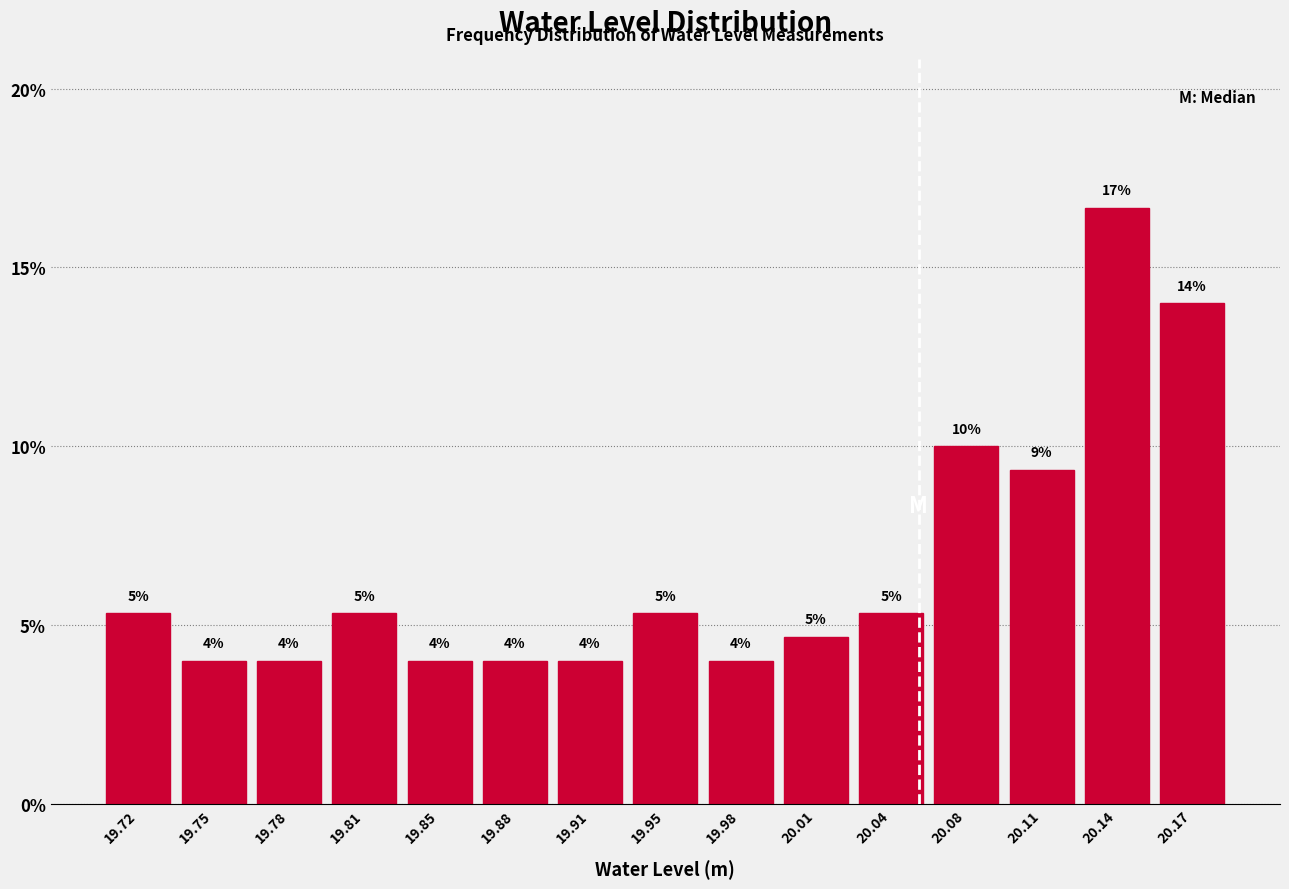

Over which range of the x-axis is the bar tallest?

20.125 to 20.155